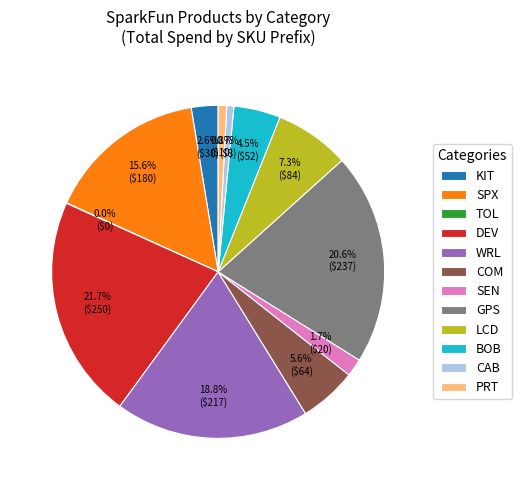

What portion of the pie excludes PRT?

99.2%